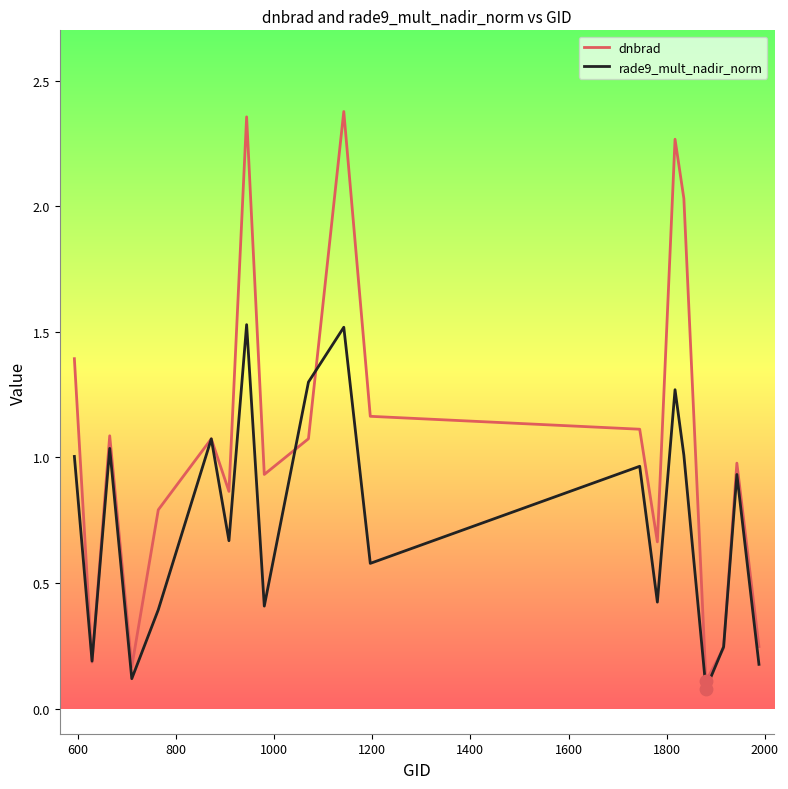

Which series has the largest total across all categories?

dnbrad